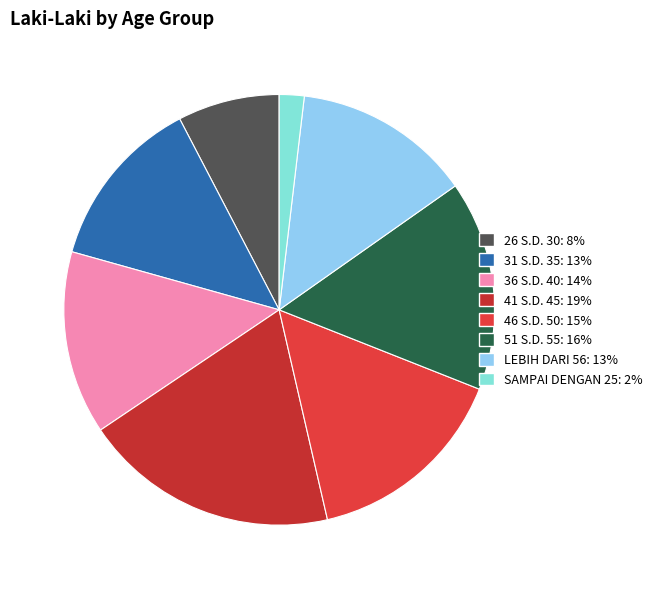

Which slice is the smallest?

SAMPAI DENGAN 25